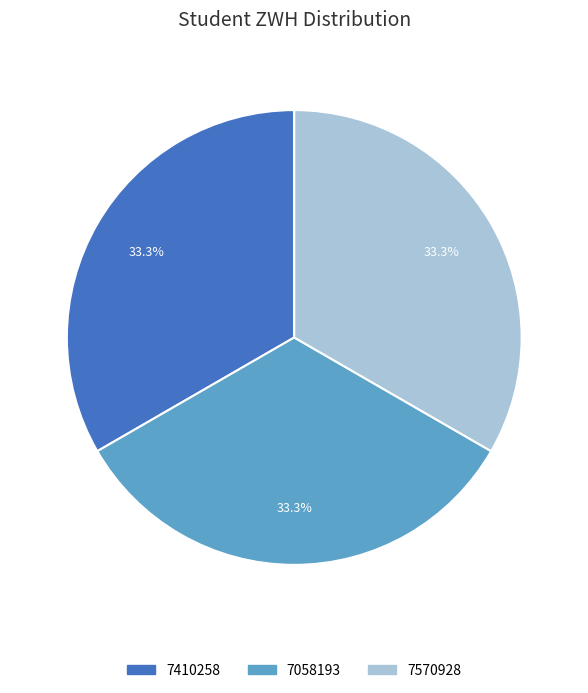

What is the ratio of the value at 7410258 to the value at 7570928?

1.0